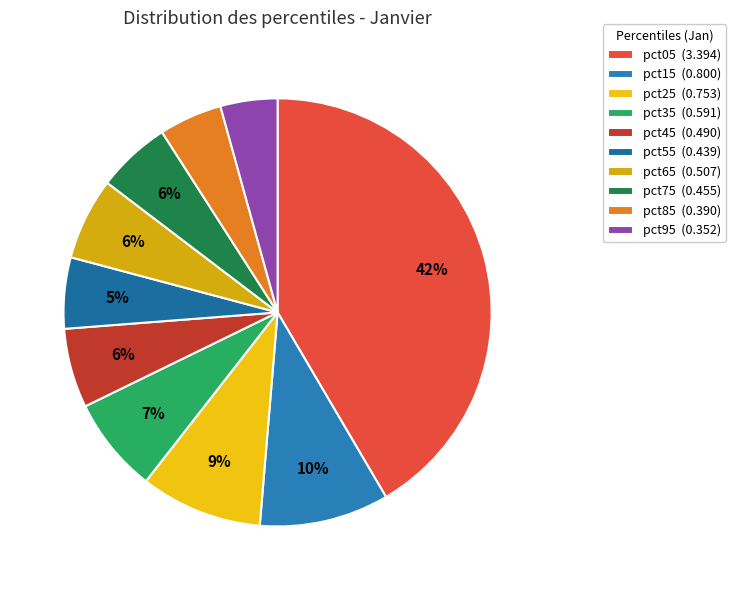

Does any single category account for the majority?

No